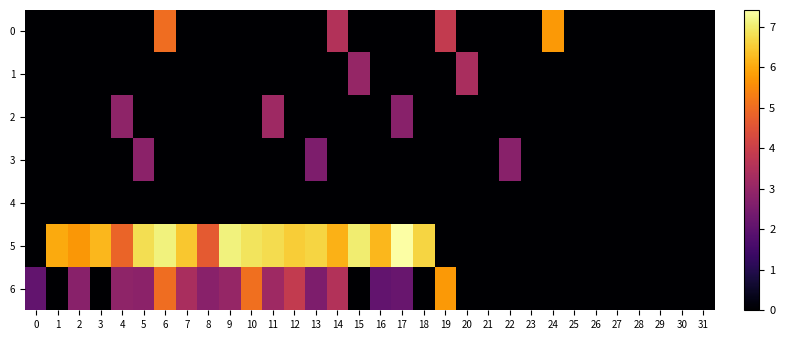

Reading left to right, list all the values displayed in this chart.

0: 0=0.0	1=0.0	2=0.0	3=0.0	4=0.0	5=0.0	6=5.0	7=0.0	8=0.0	9=0.0	10=0.0	11=0.0	12=0.0	13=0.0	14=3.6	15=0.0	16=0.0	17=0.0	18=0.0	19=3.9	20=0.0	21=0.0	22=0.0	23=0.0	24=5.7	25=0.0	26=0.0	27=0.0	28=0.0	29=0.0	30=0.0	31=0.0
1: 0=0.0	1=0.0	2=0.0	3=0.0	4=0.0	5=0.0	6=0.0	7=0.0	8=0.0	9=0.0	10=0.0	11=0.0	12=0.0	13=0.0	14=0.0	15=3.0	16=0.0	17=0.0	18=0.0	19=0.0	20=3.4	21=0.0	22=0.0	23=0.0	24=0.0	25=0.0	26=0.0	27=0.0	28=0.0	29=0.0	30=0.0	31=0.0
2: 0=0.0	1=0.0	2=0.0	3=0.0	4=2.9	5=0.0	6=0.0	7=0.0	8=0.0	9=0.0	10=0.0	11=3.2	12=0.0	13=0.0	14=0.0	15=0.0	16=0.0	17=2.8	18=0.0	19=0.0	20=0.0	21=0.0	22=0.0	23=0.0	24=0.0	25=0.0	26=0.0	27=0.0	28=0.0	29=0.0	30=0.0	31=0.0
3: 0=0.0	1=0.0	2=0.0	3=0.0	4=0.0	5=2.8	6=0.0	7=0.0	8=0.0	9=0.0	10=0.0	11=0.0	12=0.0	13=2.6	14=0.0	15=0.0	16=0.0	17=0.0	18=0.0	19=0.0	20=0.0	21=0.0	22=2.8	23=0.0	24=0.0	25=0.0	26=0.0	27=0.0	28=0.0	29=0.0	30=0.0	31=0.0
4: 0=0.0	1=0.0	2=0.0	3=0.0	4=0.0	5=0.0	6=0.0	7=0.0	8=0.0	9=0.0	10=0.0	11=0.0	12=0.0	13=0.0	14=0.0	15=0.0	16=0.0	17=0.0	18=0.0	19=0.0	20=0.0	21=0.0	22=0.0	23=0.0	24=0.0	25=0.0	26=0.0	27=0.0	28=0.0	29=0.0	30=0.0	31=0.0
5: 0=0.0	1=6.0	2=5.7	3=6.2	4=4.8	5=6.8	6=7.1	7=6.4	8=4.6	9=7.1	10=6.9	11=6.8	12=6.5	13=6.6	14=6.1	15=7.0	16=6.2	17=7.4	18=6.6	19=0.0	20=0.0	21=0.0	22=0.0	23=0.0	24=0.0	25=0.0	26=0.0	27=0.0	28=0.0	29=0.0	30=0.0	31=0.0
6: 0=2.1	1=0.0	2=2.8	3=0.0	4=2.9	5=2.8	6=5.0	7=3.4	8=2.8	9=3.0	10=5.0	11=3.2	12=3.9	13=2.6	14=3.6	15=0.0	16=2.1	17=2.2	18=0.0	19=5.7	20=0.0	21=0.0	22=0.0	23=0.0	24=0.0	25=0.0	26=0.0	27=0.0	28=0.0	29=0.0	30=0.0	31=0.0